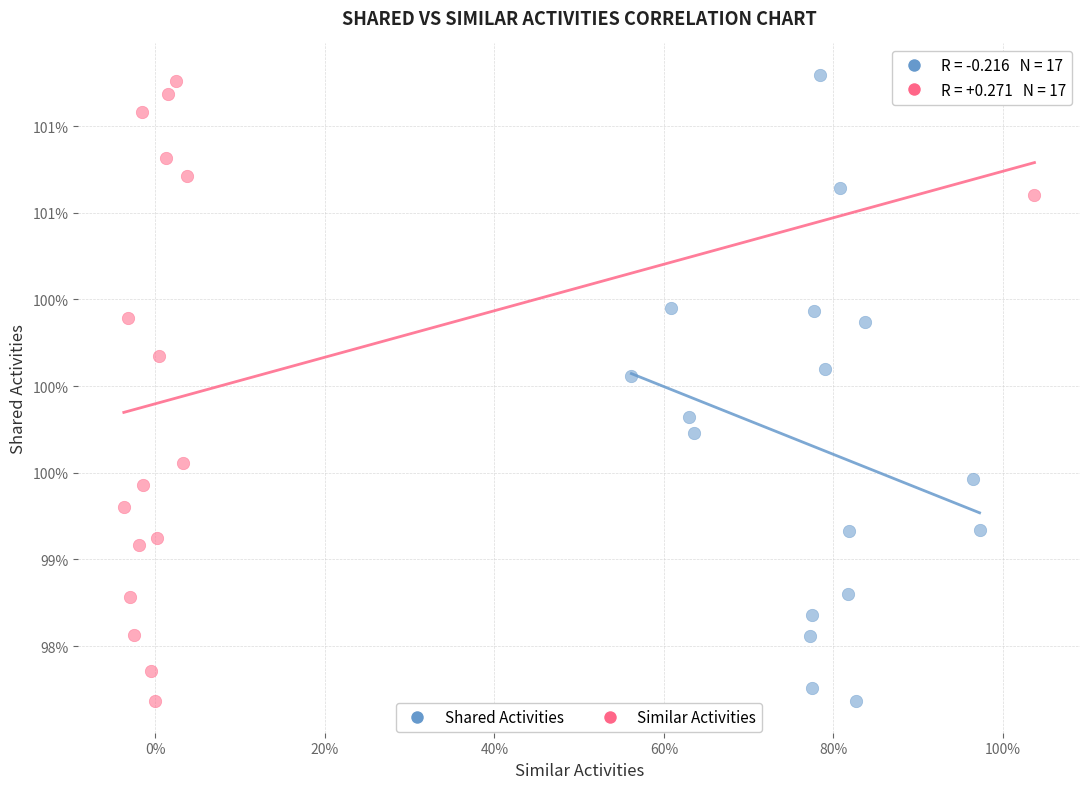

Which series contains the highest Y value?

Shared Activities